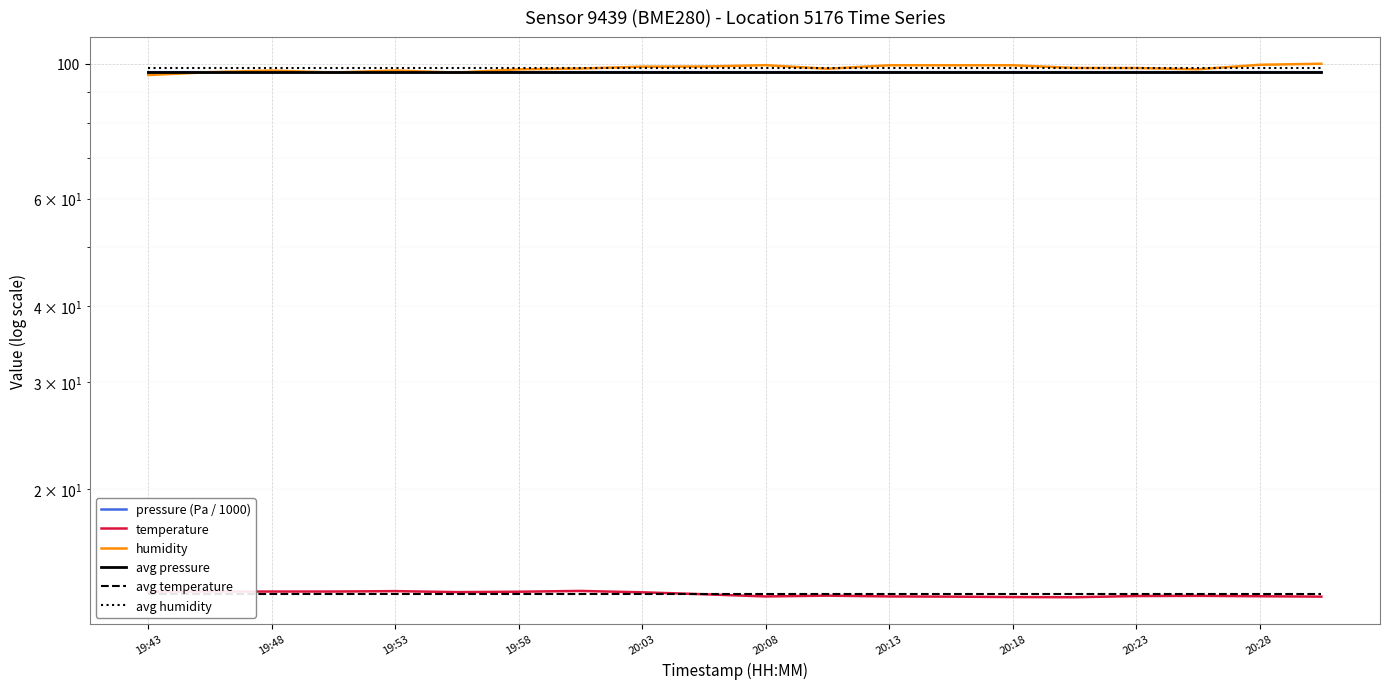

True or false: avg humidity and pressure (Pa / 1000) intersect in this chart.

False